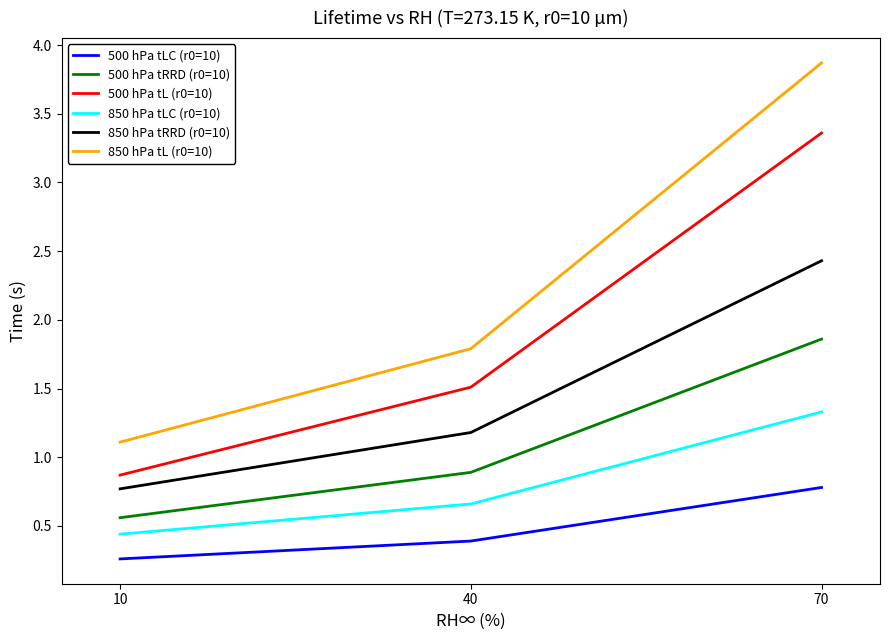

What is the spread (max minus min) of values at 70?

3.1